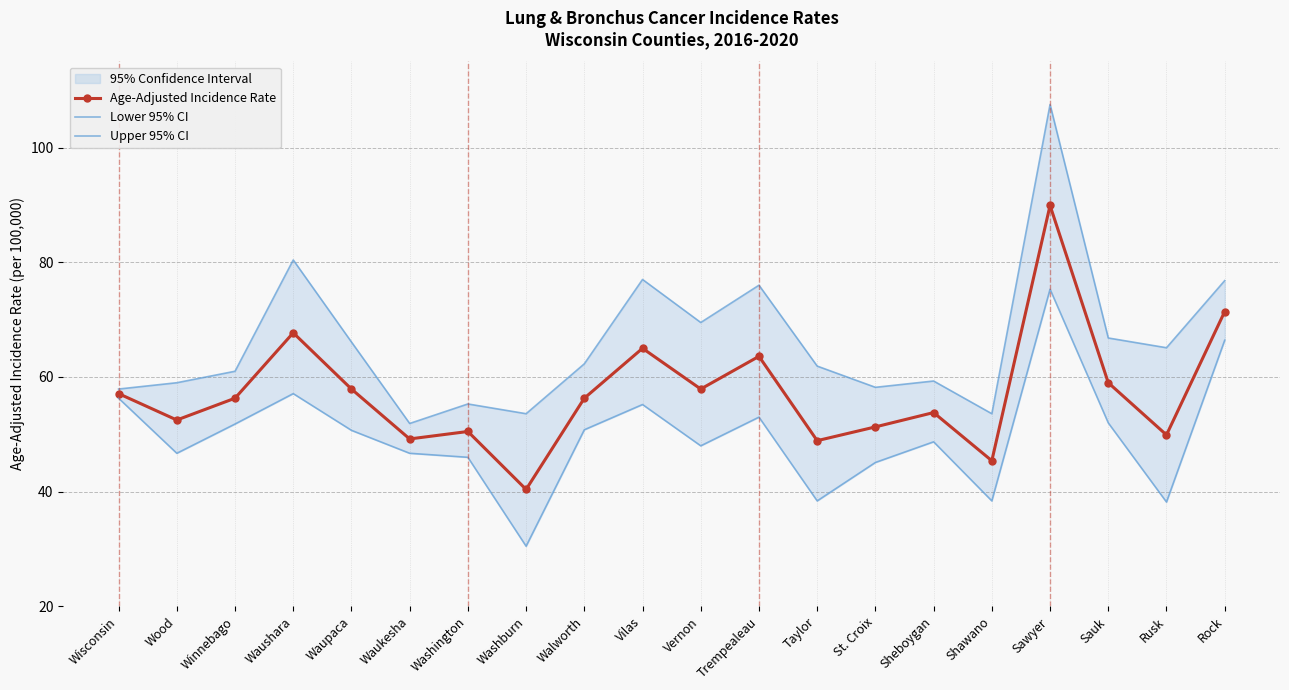

List the series in order of their peak value, highest first.

Upper 95% CI, Age-Adjusted Incidence Rate, Lower 95% CI